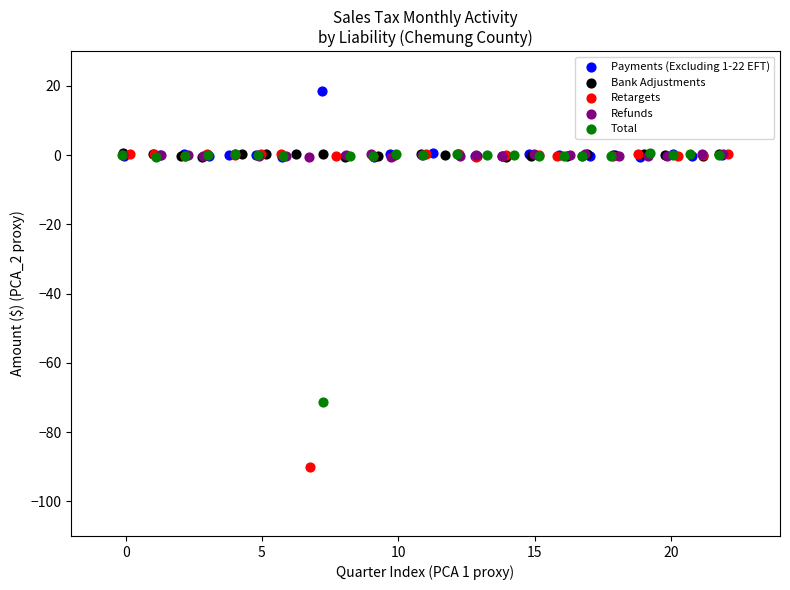

Which series has the widest spread of Y values?

Retargets